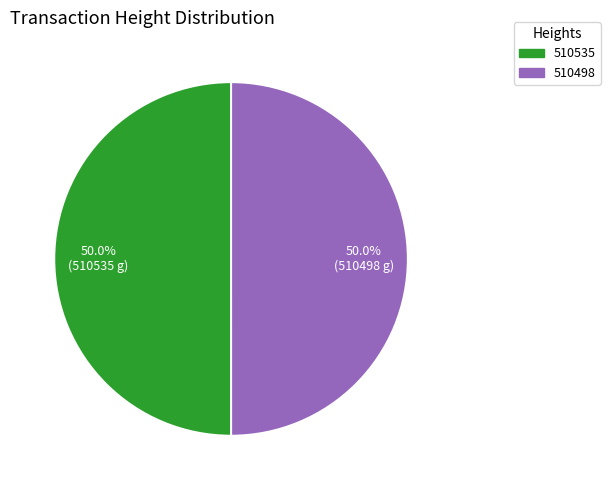

Count the number of slices in the pie.

2